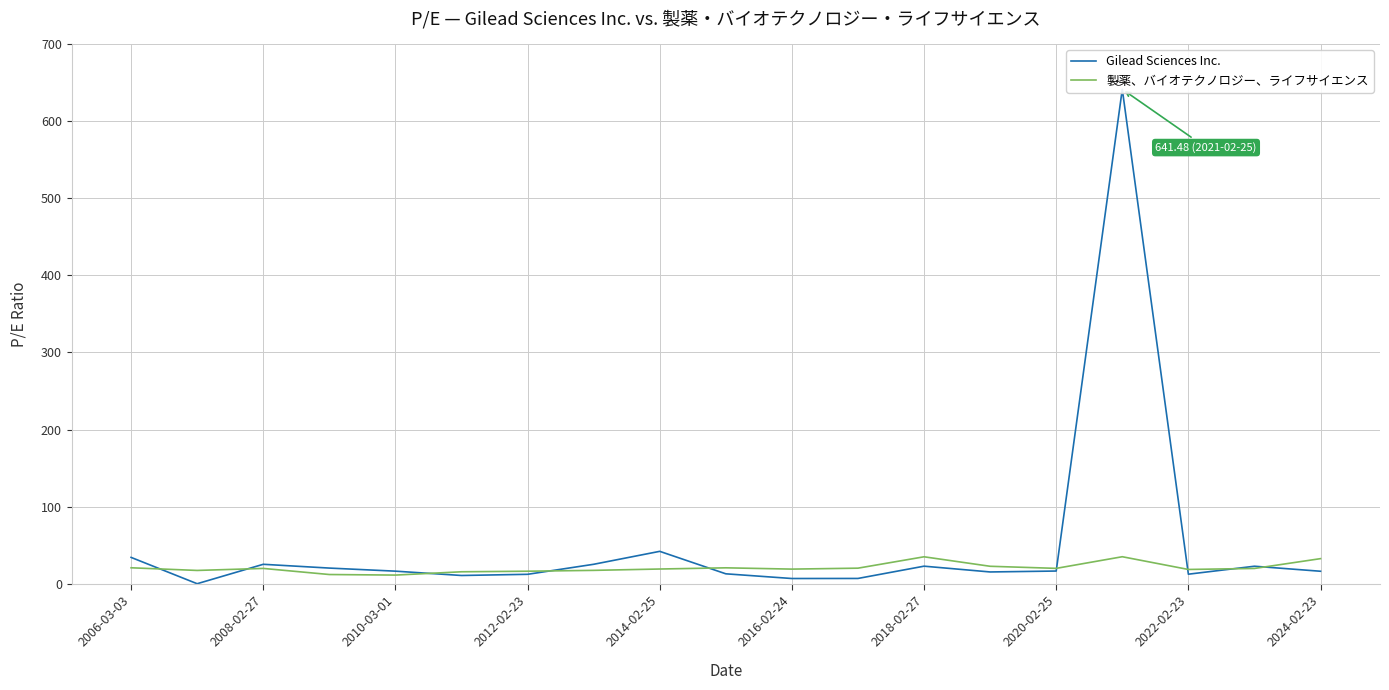

What is the sum of all Gilead Sciences Inc. values?

959.6